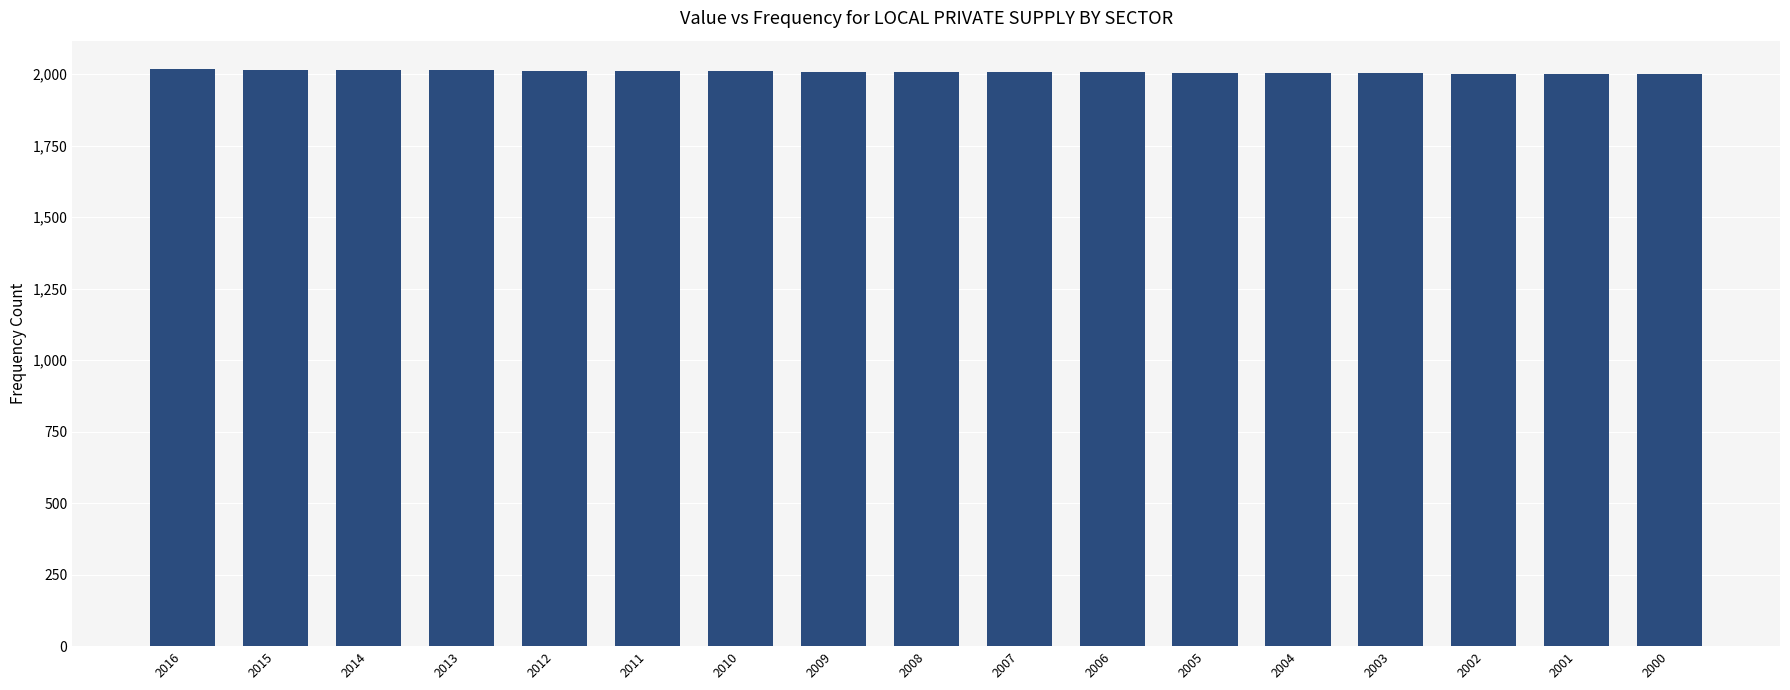

The value at 2013 is 2013. True or false?

True